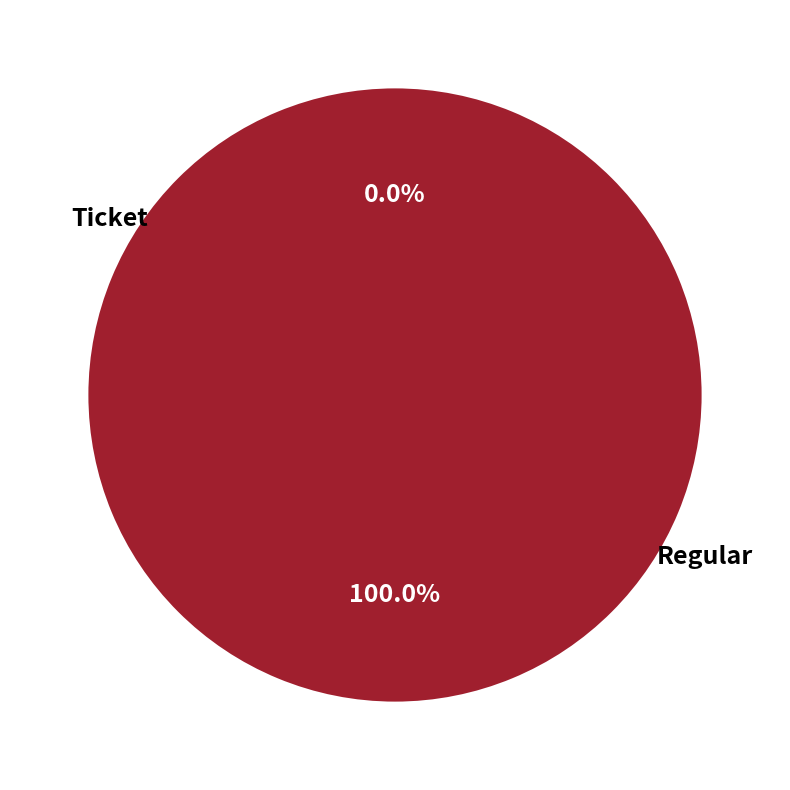

To the nearest percent, what percentage of the pie is Regular?

100%